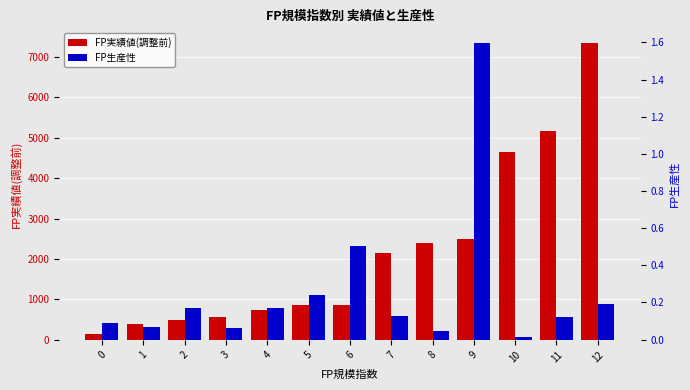

Between 10 and 11, which series saw the biggest shift?

FP実績値(調整前)